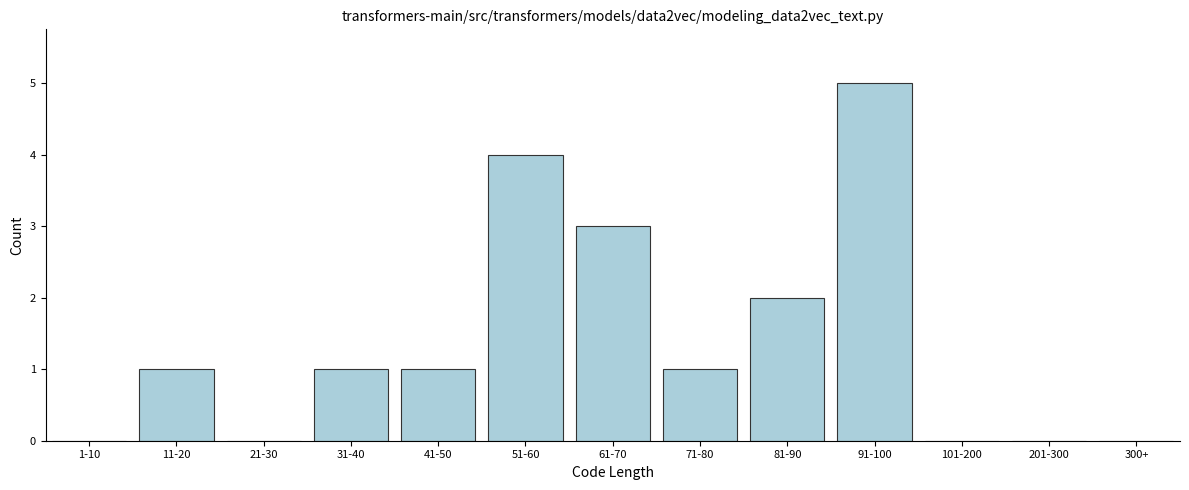

Reading right to left, what are all the values shown in this chart?

300+=0	201-300=0	101-200=0	91-100=5	81-90=2	71-80=1	61-70=3	51-60=4	41-50=1	31-40=1	21-30=0	11-20=1	1-10=0